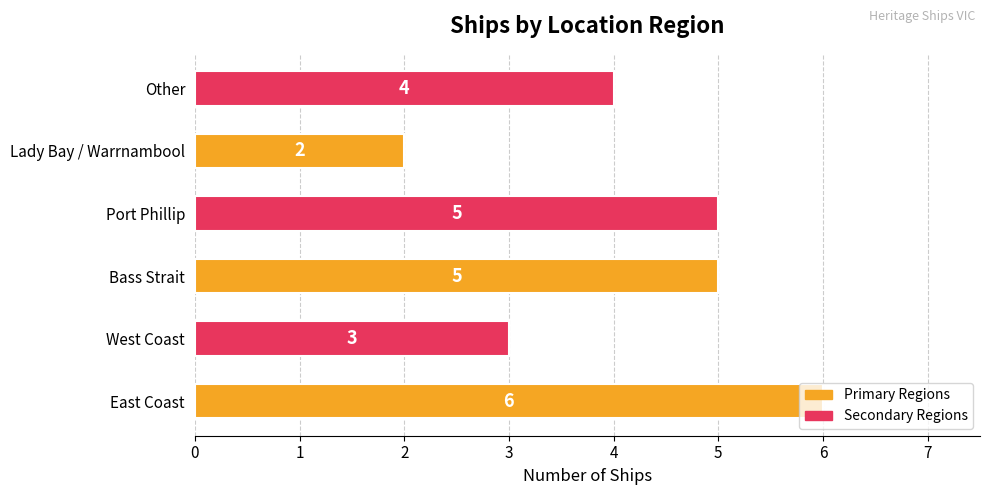

Count the values in the range 3 to 5.

4